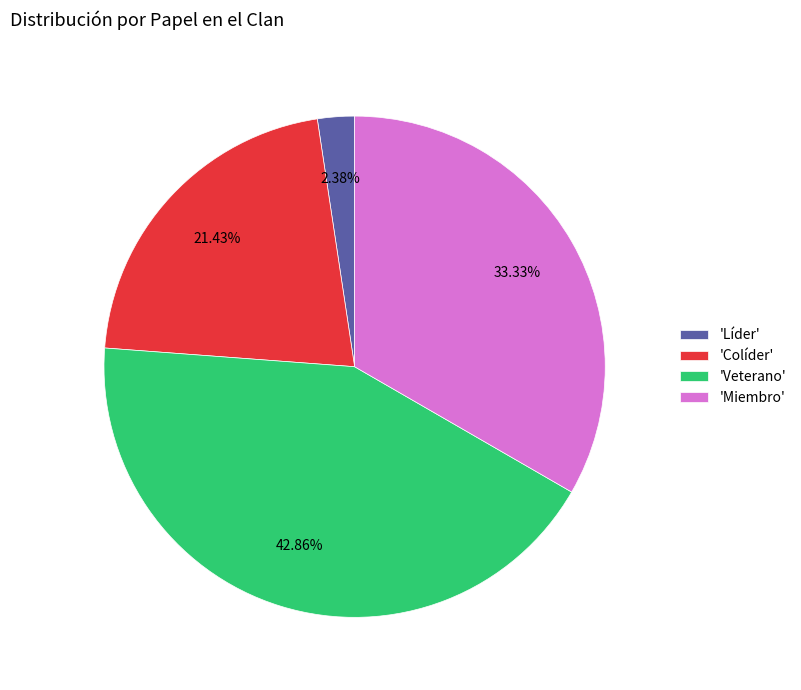

Does 'Colíder' represent more than half of the total?

No